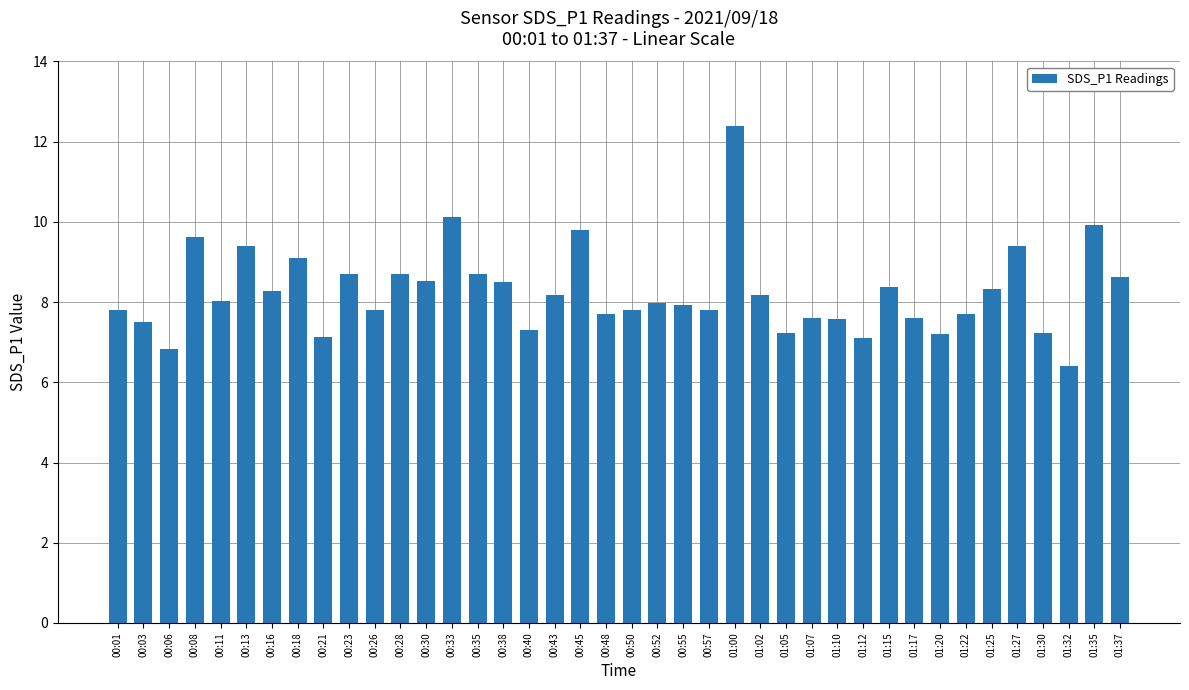

What is the label of the 18th bar from the right?

00:55